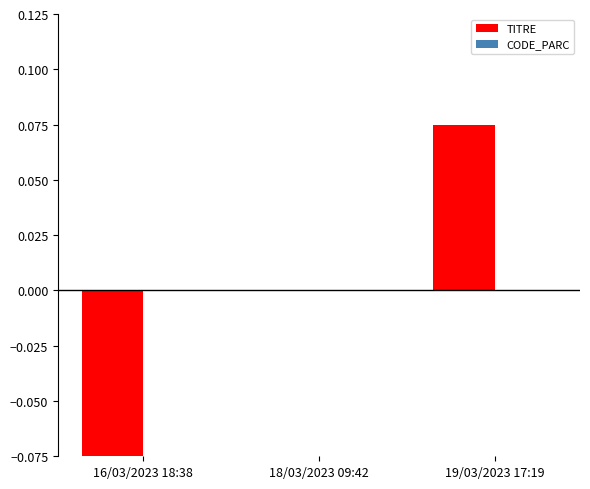

Between 16/03/2023 18:38 and 19/03/2023 17:19, which is larger?

19/03/2023 17:19